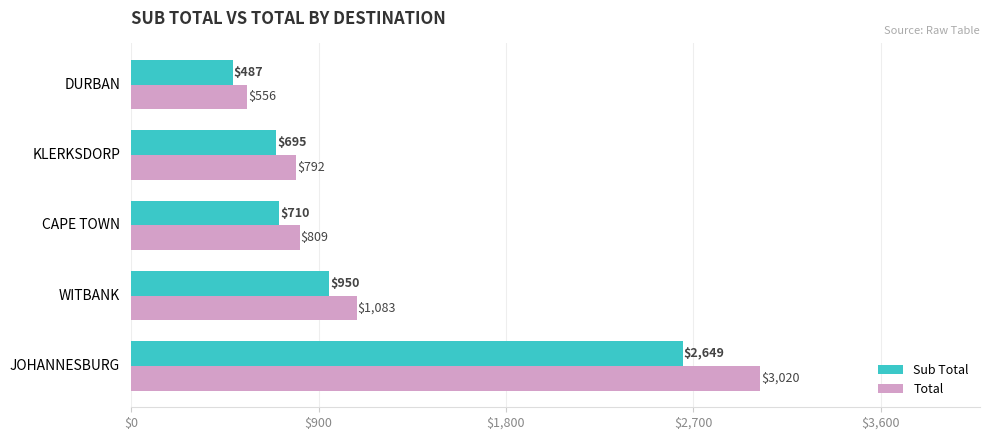

Rank the series by their maximum value, from lowest to highest.

Sub Total, Total